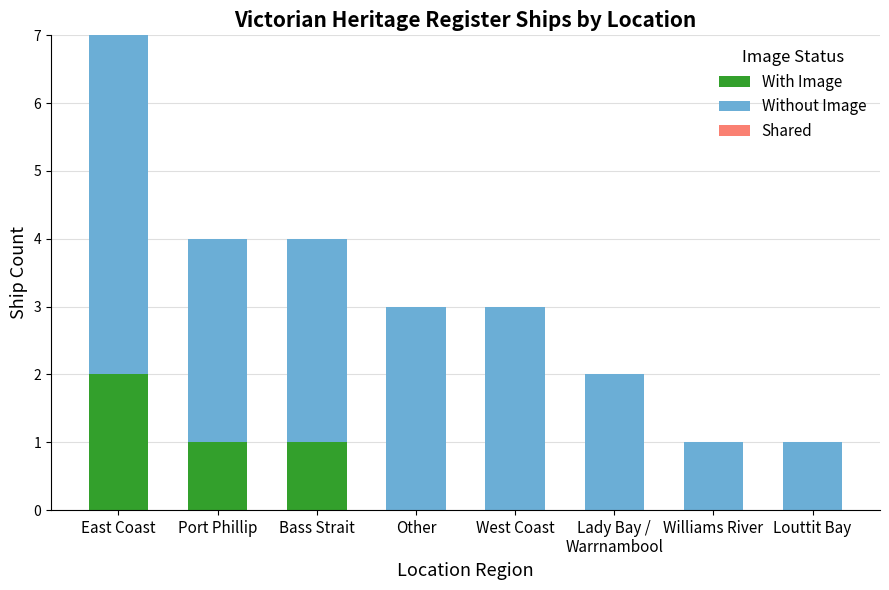

At which label does With Image reach its peak?

East Coast